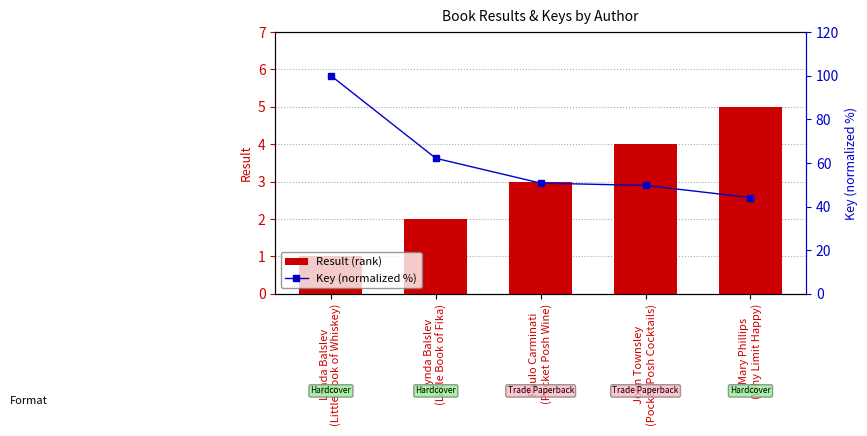

Between Lynda Balslev
(Little Book of Fika) and Paulo Carminati
(Pocket Posh Wine), which series saw the biggest shift?

Key (normalized %)